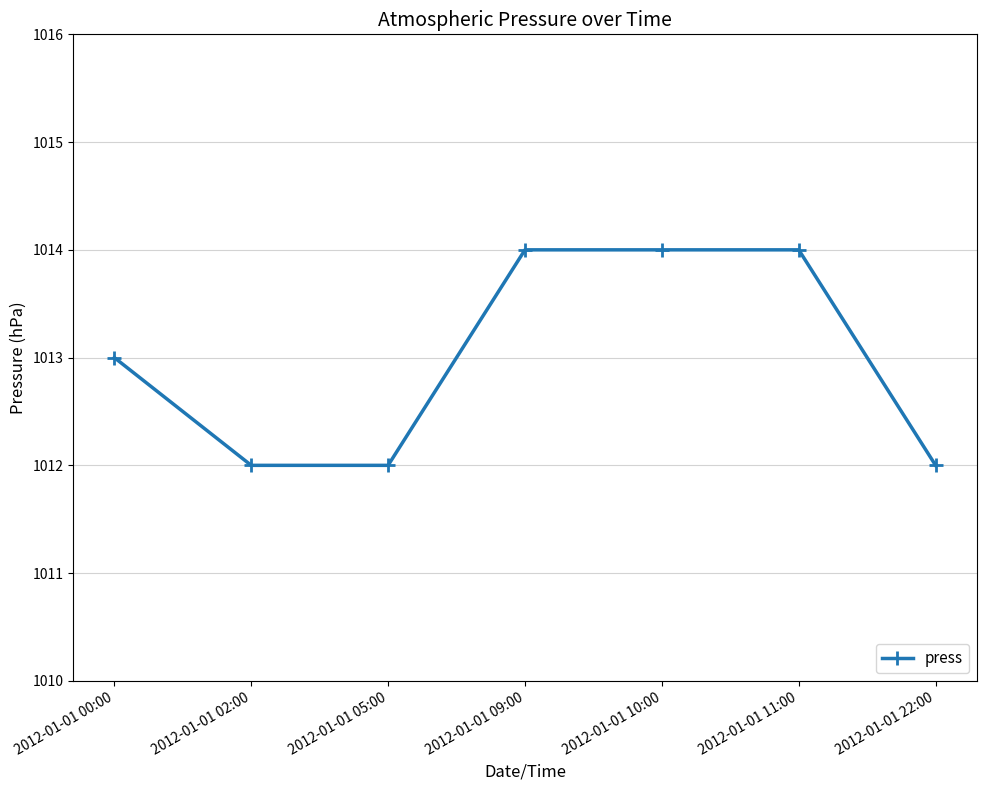

At which label is the value closest to 1013?

2012-01-01 00:00